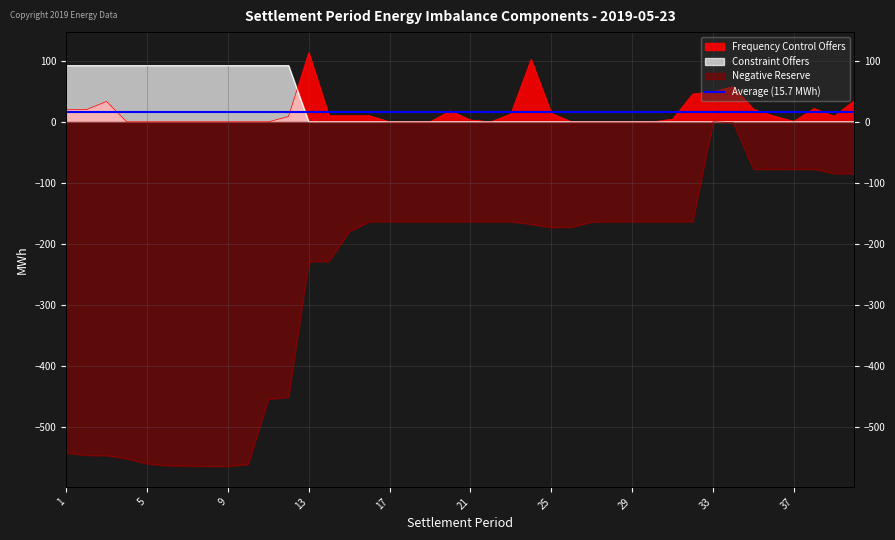

What is the greatest value displayed?

113.2